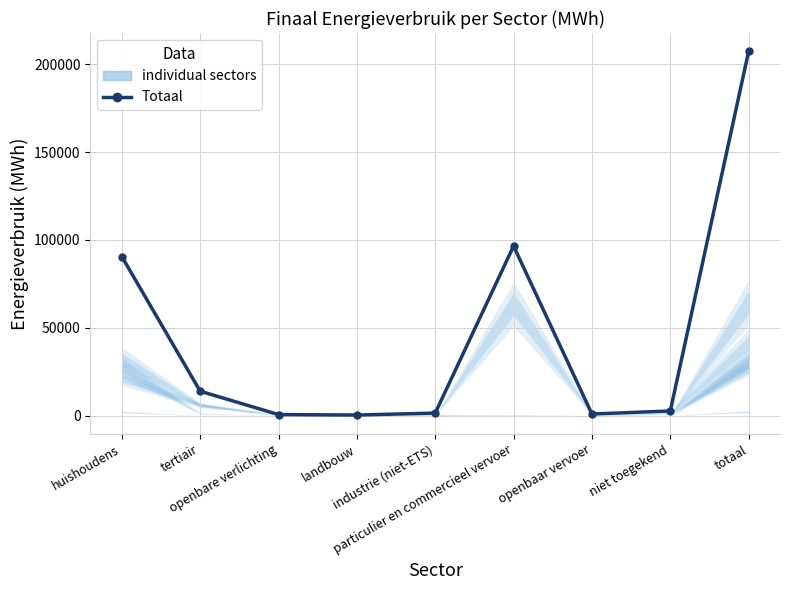

What is the difference between the maximum and minimum values?

206939.5